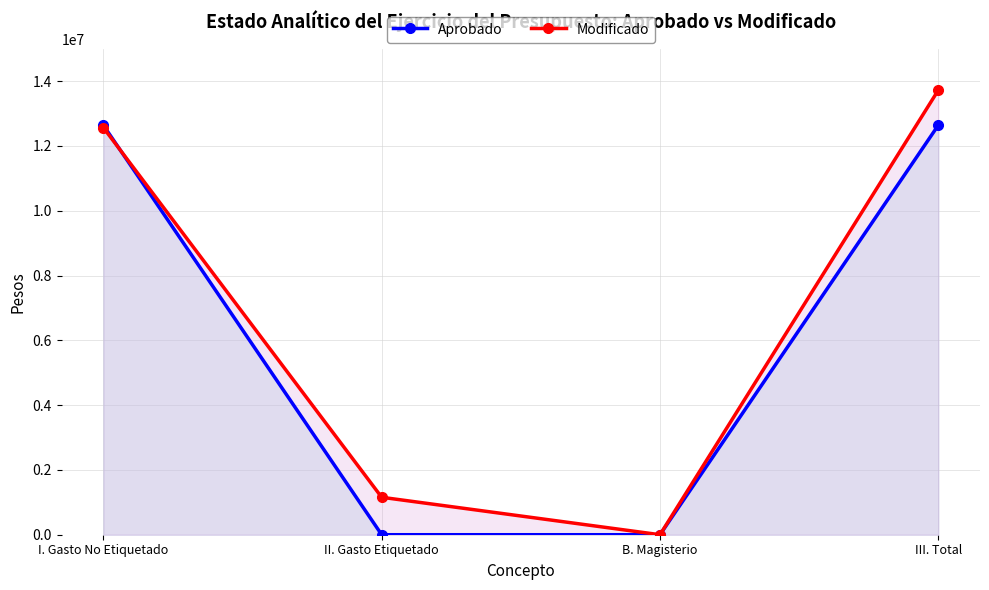

True or false: Aprobado has more than 1 interior local peaks.

False